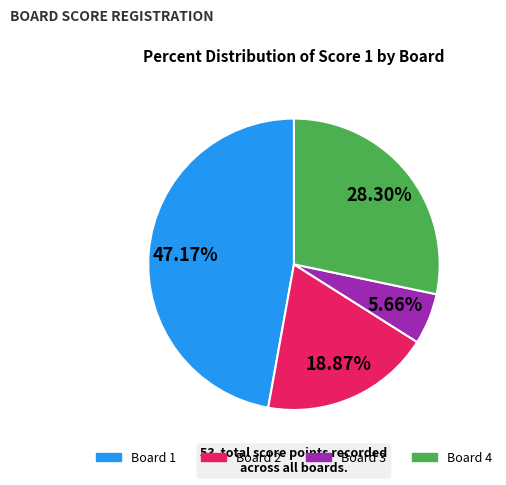

Is there a majority slice in this chart?

No